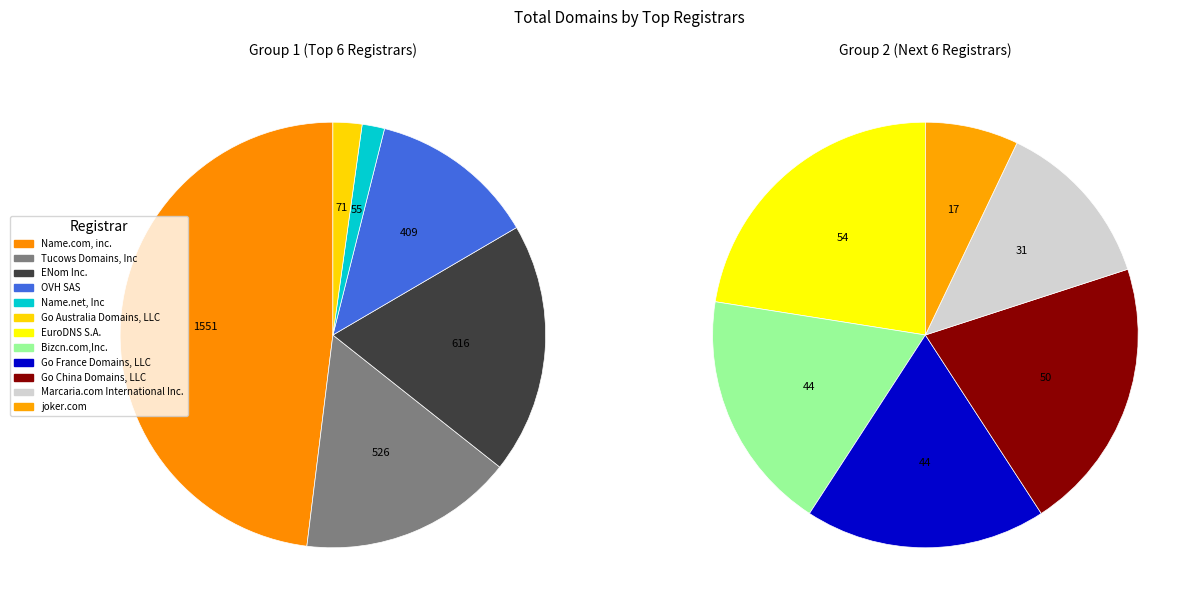

How many slices are in this pie chart?

12